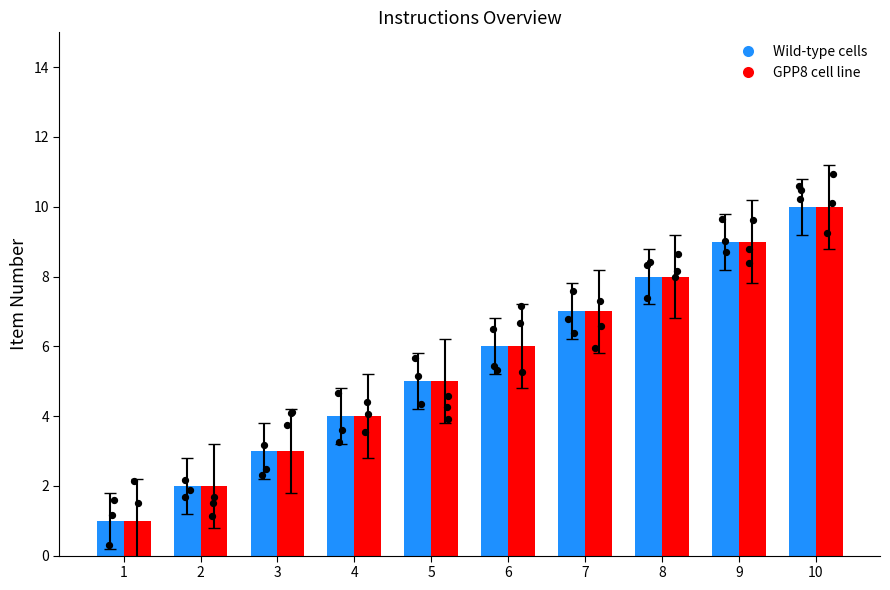

What are all the series names shown in the legend?

Wild-type cells, GPP8 cell line